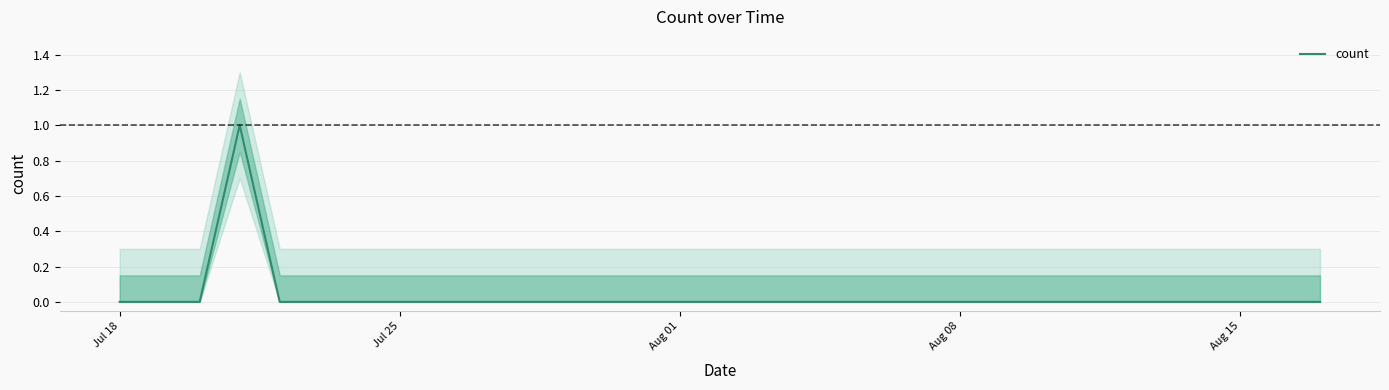

The value at Aug 15 is 0. True or false?

True